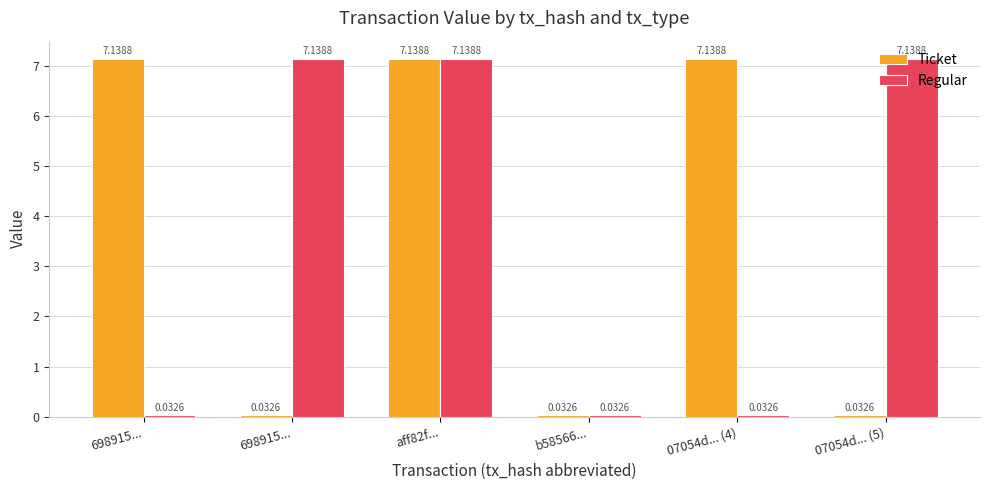

Between aff82f... and 07054d... (4), which is larger?

aff82f...